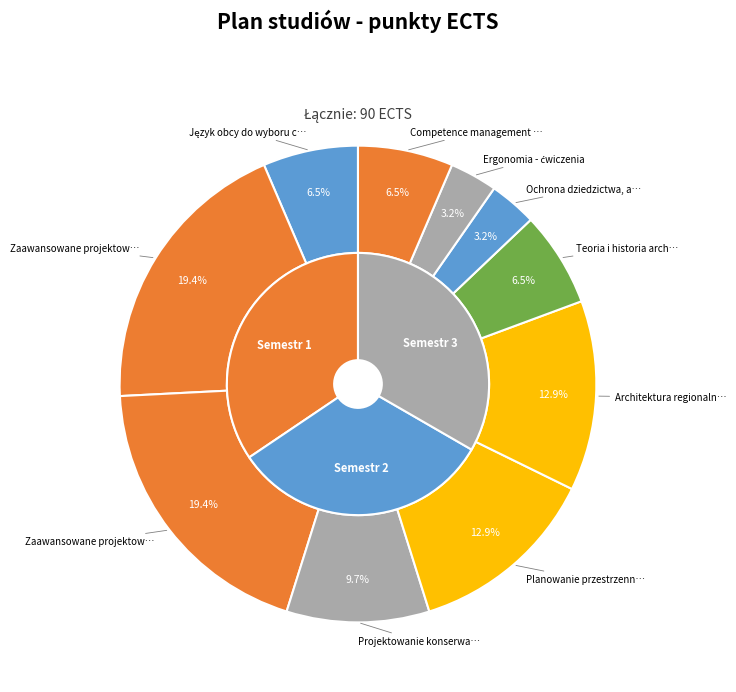

How many segments does this pie chart have?

10